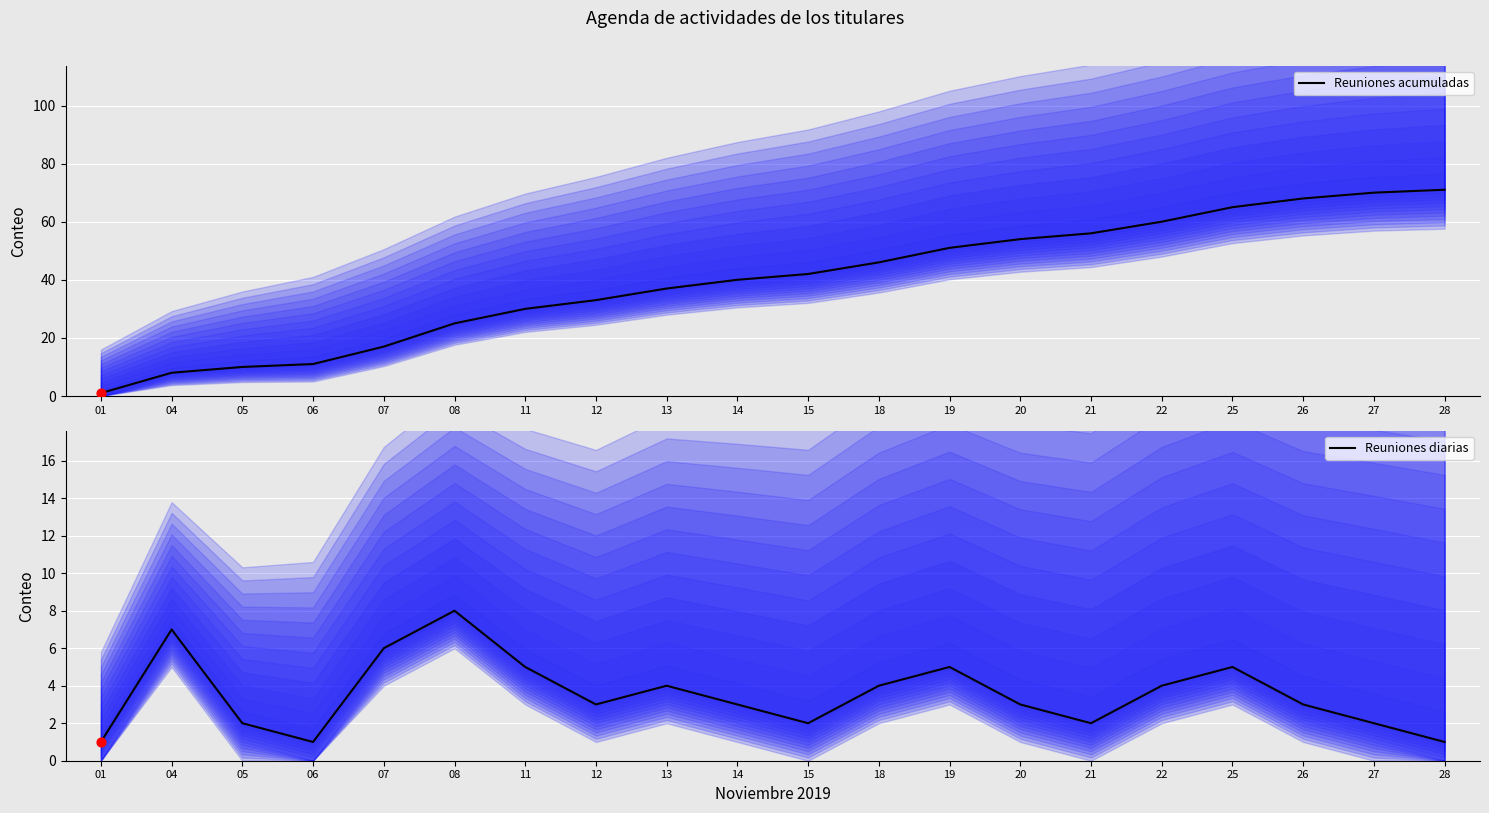

What are all the series names shown in the legend?

Reuniones acumuladas, Reuniones diarias